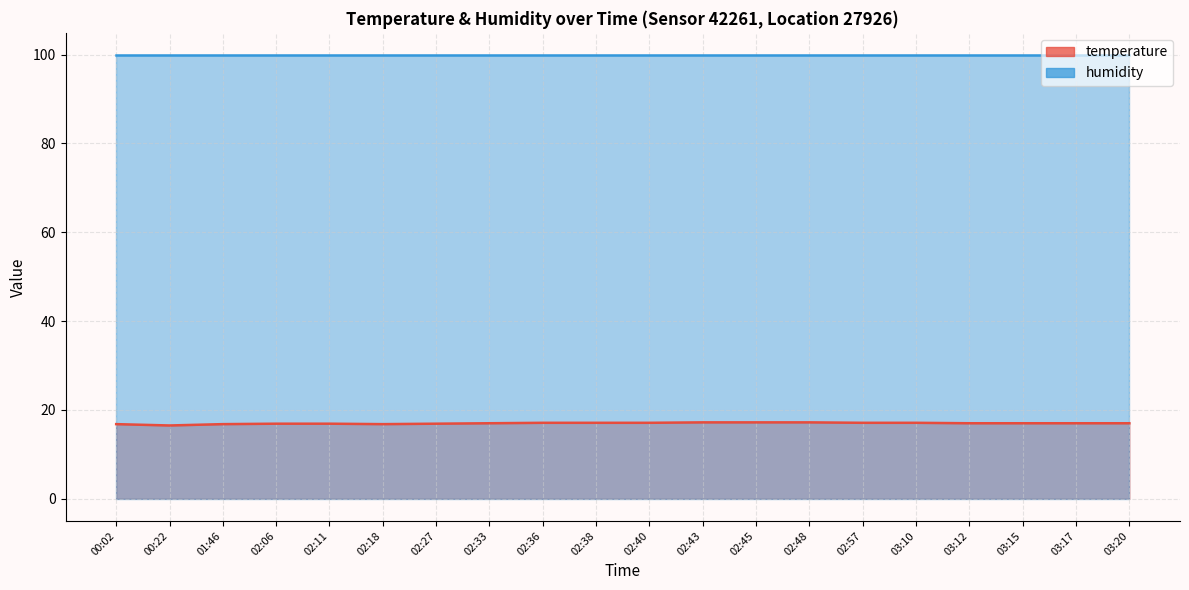

The chart shows a value of 28.6 at 02:27. True or false?

False